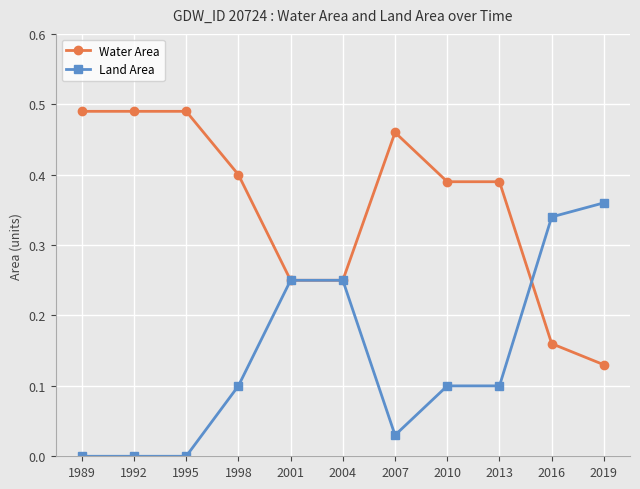

Is the value of Water Area at 1998 greater than the value of Land Area at 2016?

Yes